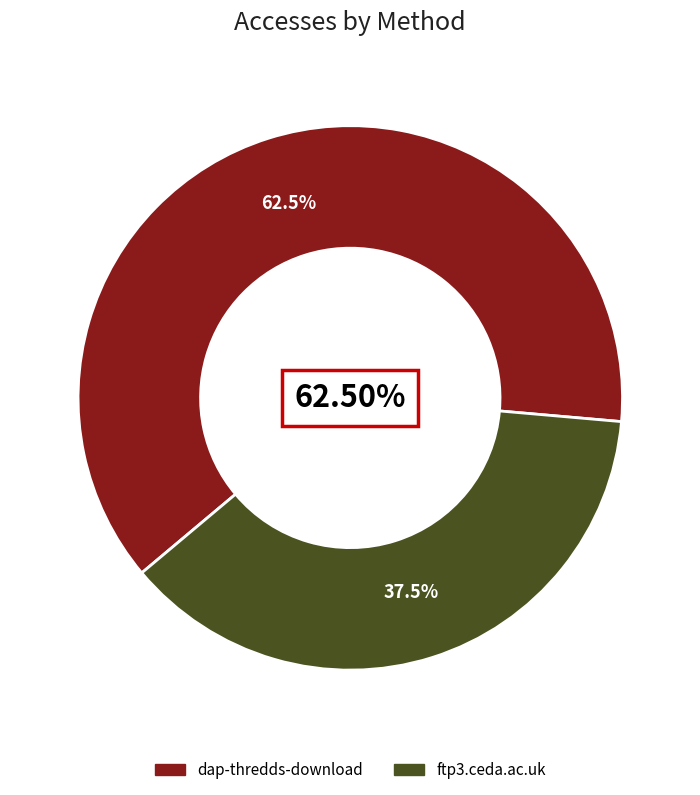

To the nearest percent, what portion does dap-thredds-download represent?

62%